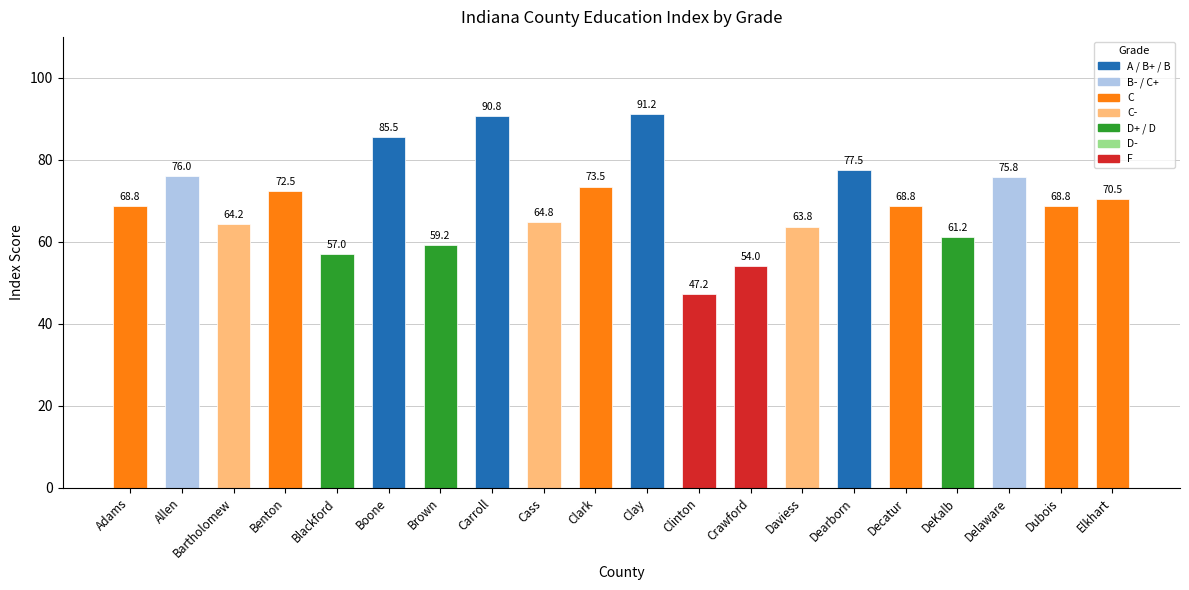

Between Elkhart and Clark, which is larger?

Clark